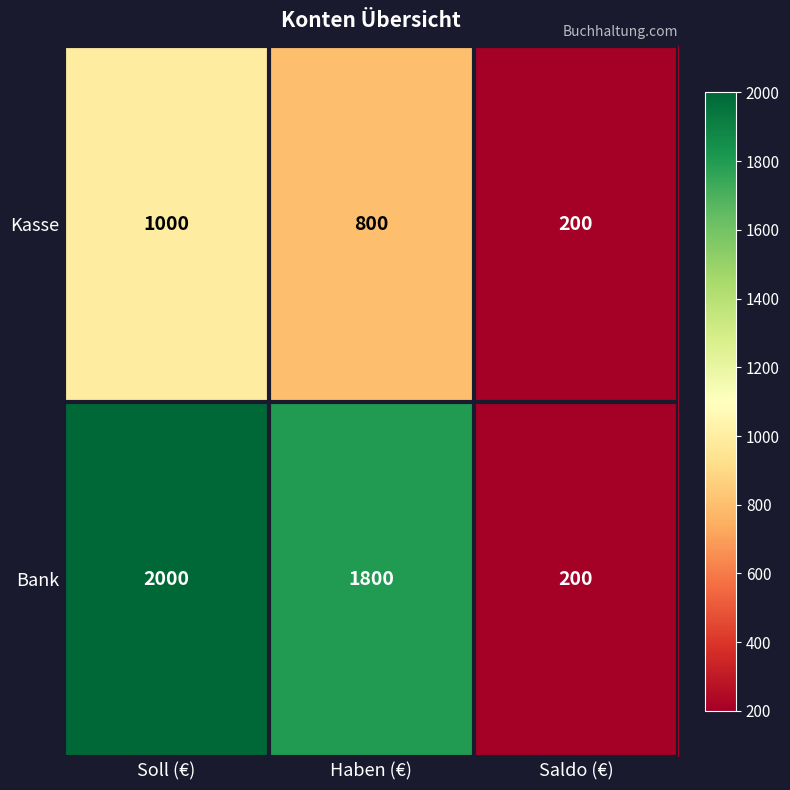

Which series has the widest spread of values?

Bank